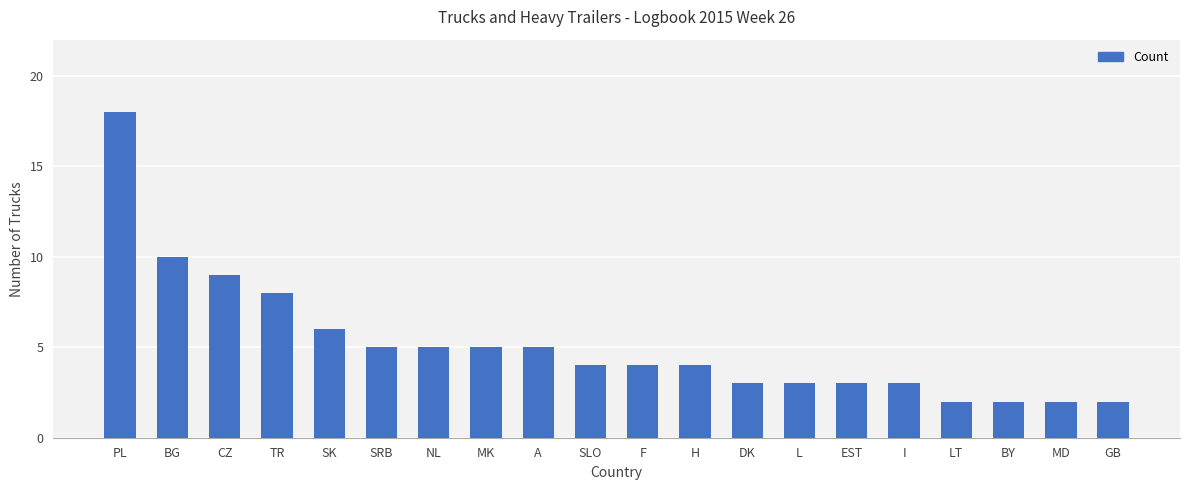

Which category has the highest value across all series?

PL